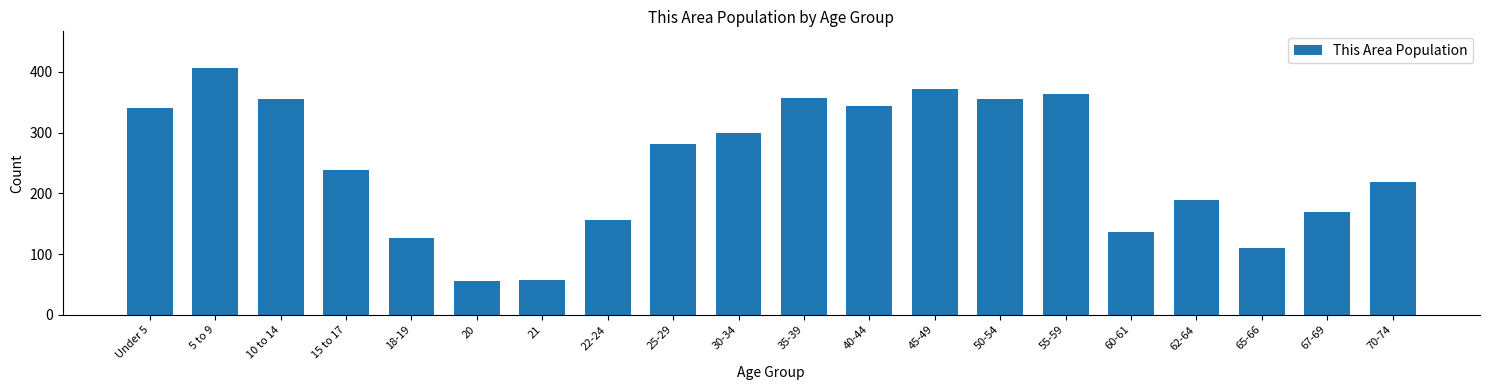

Which label corresponds to the largest value in the chart?

5 to 9